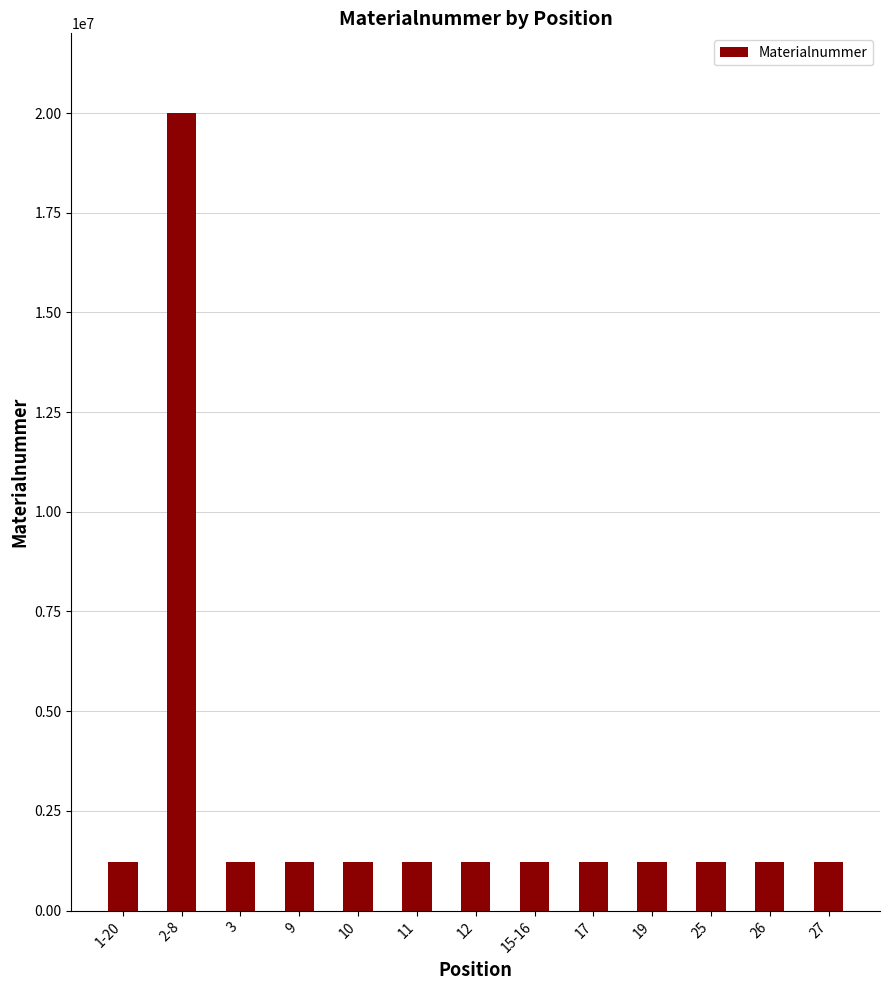

What is the minimum value shown in the chart?

1222128